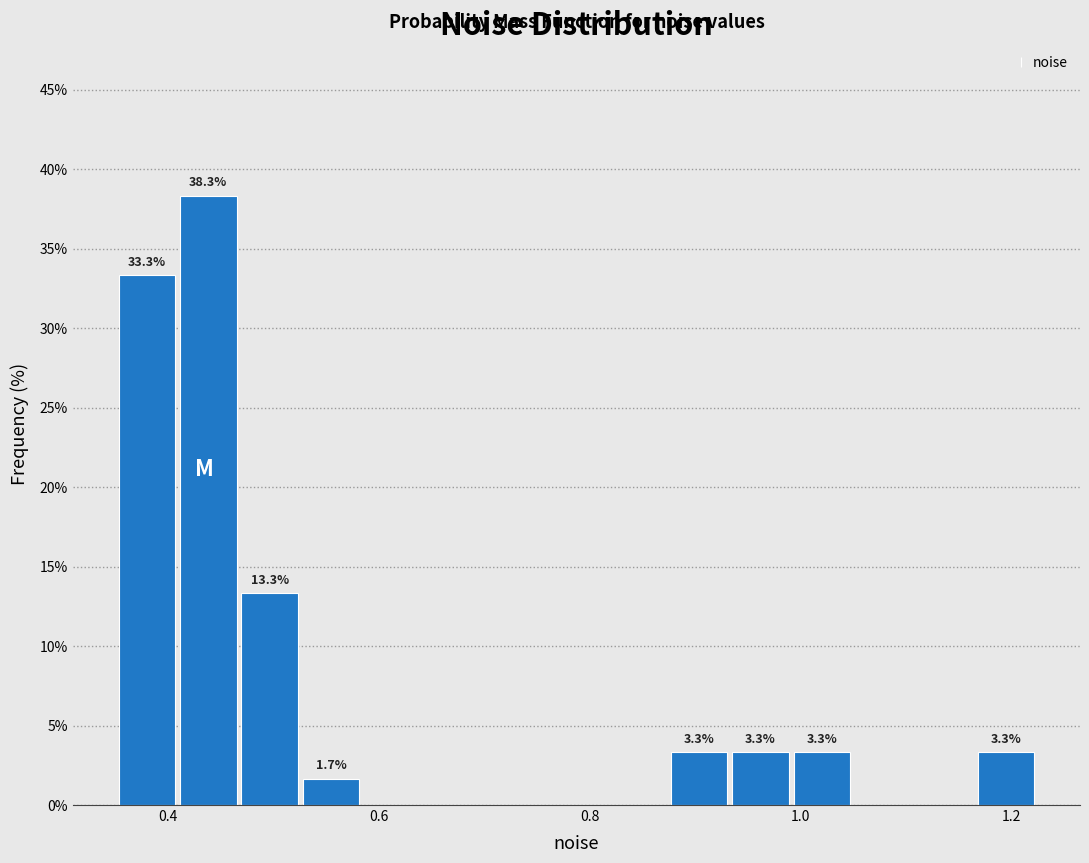

Around what value on the x-axis is the tallest bar? Give the approximate position of its centre, as read against the axis.

0.44